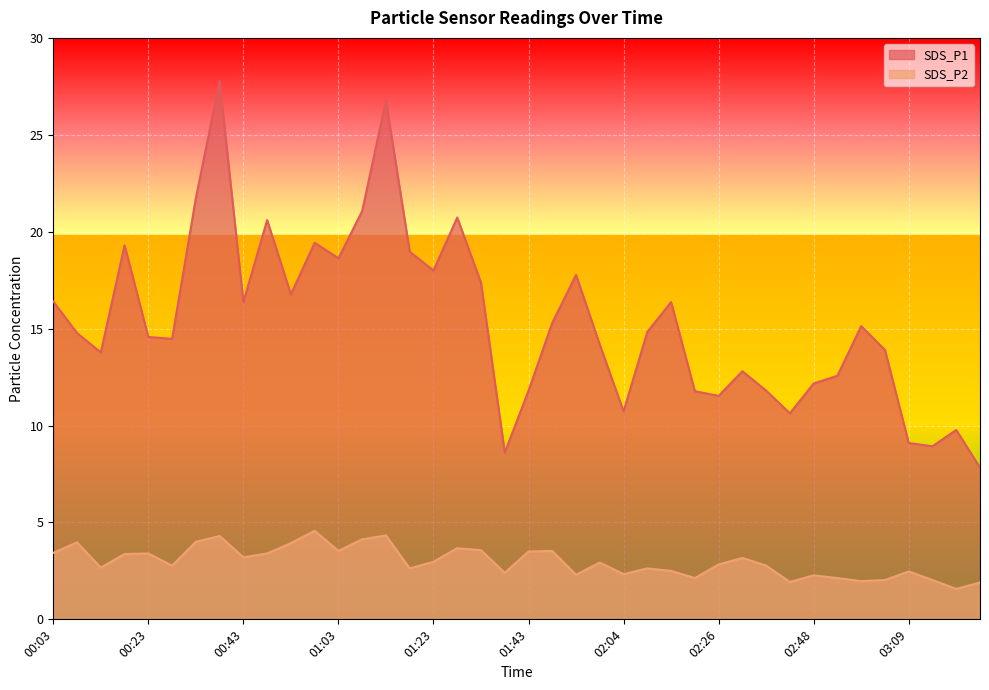

Rank the series at 02:59 from lowest to highest value.

SDS_P2, SDS_P1